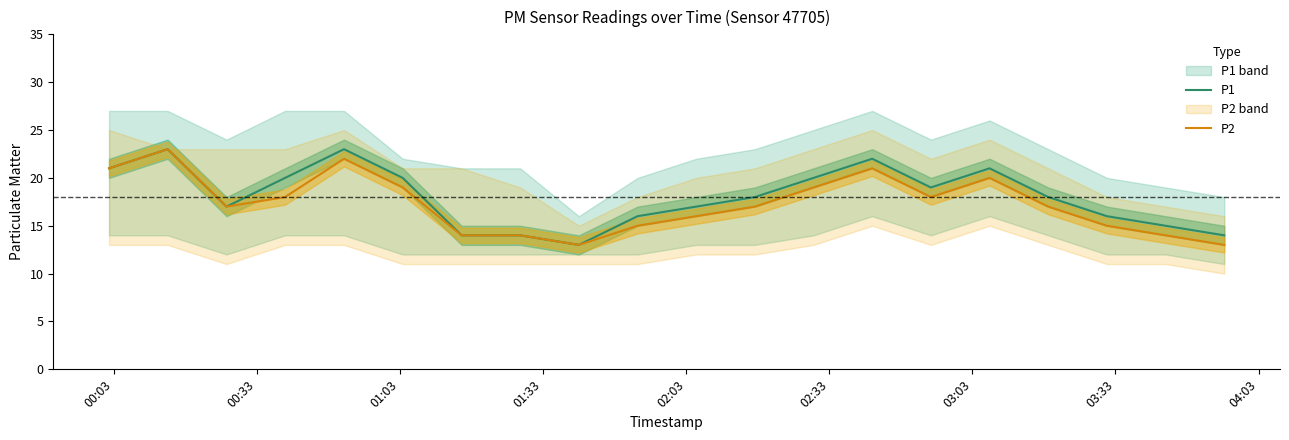

What is the highest value of the P1 series?

23